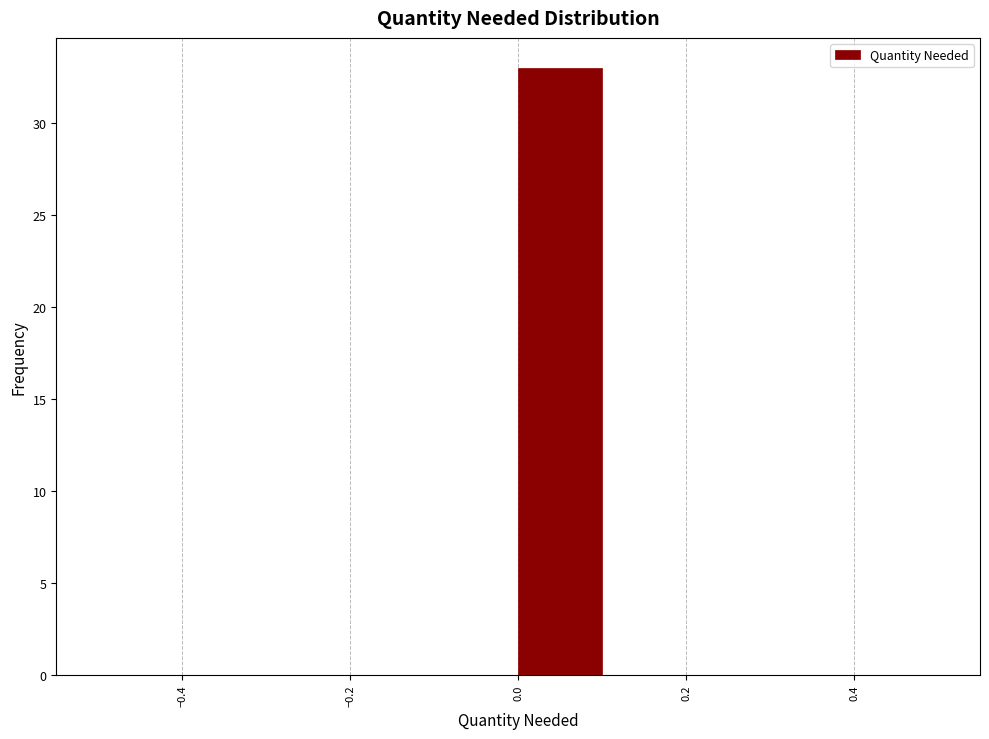

Which range on the x-axis has the tallest bar?

0.0 to 0.1